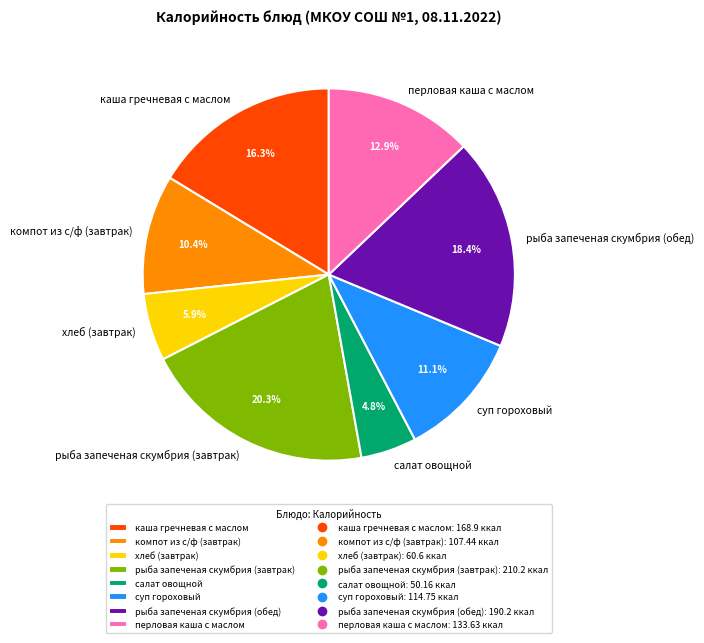

Which has a higher value, рыба запеченая скумбрия (обед) or рыба запеченая скумбрия (завтрак)?

рыба запеченая скумбрия (завтрак)